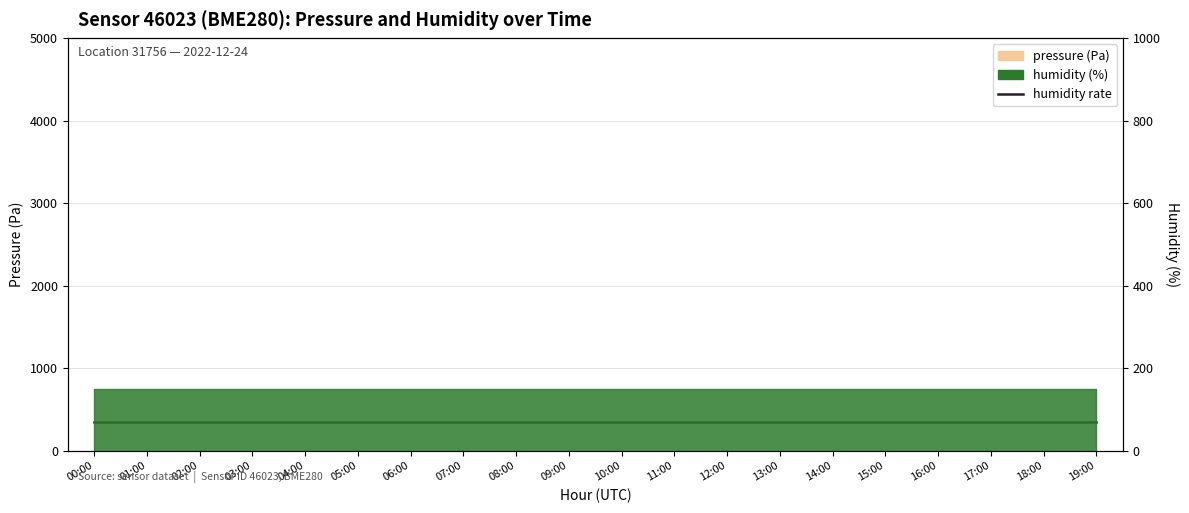

How many bars are there in total?

40